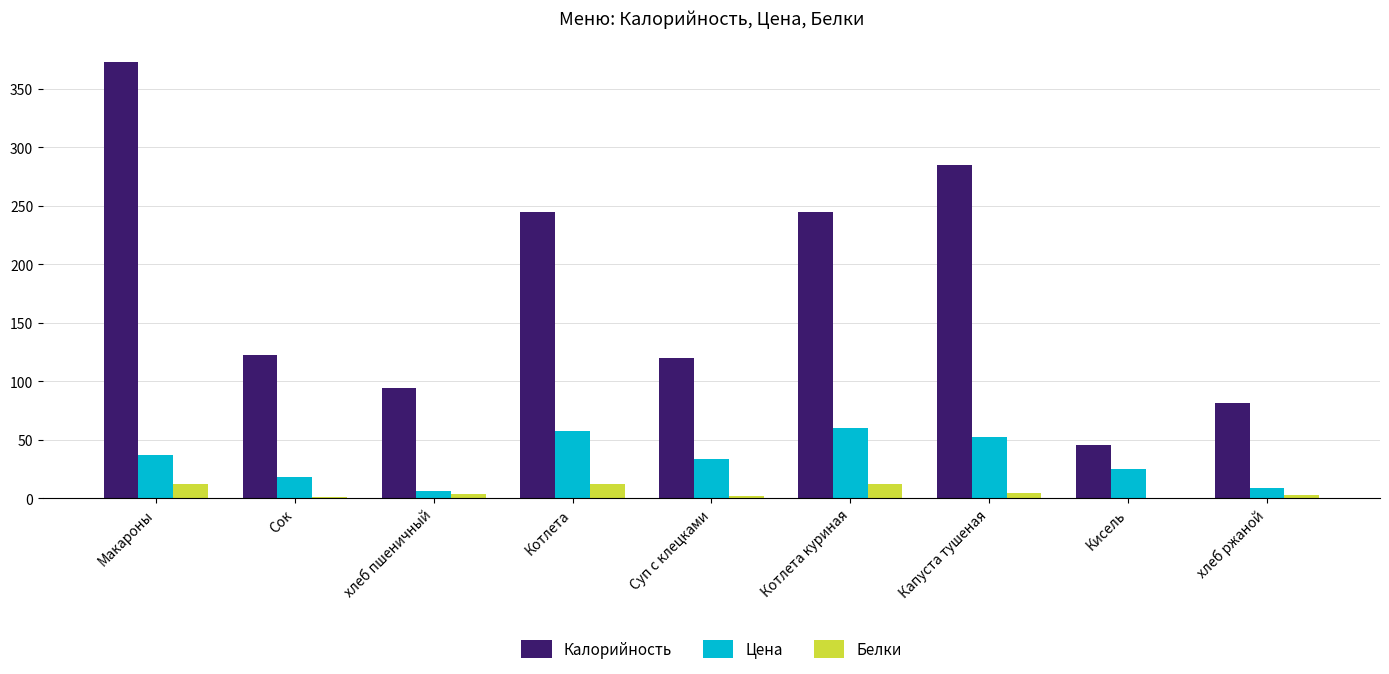

What is the highest value of the Калорийность series?

373.0